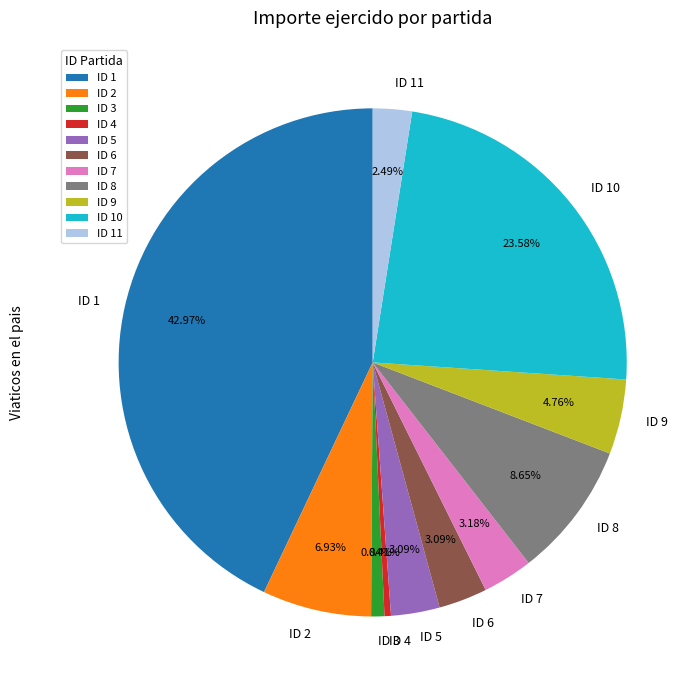

Is the sum of ID 5 and ID 1 greater than half?

No